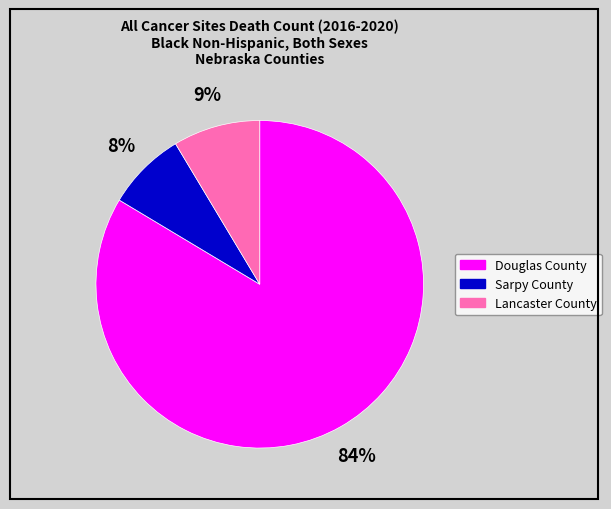

Rank the categories by value from lowest to highest.

Sarpy County, Lancaster County, Douglas County